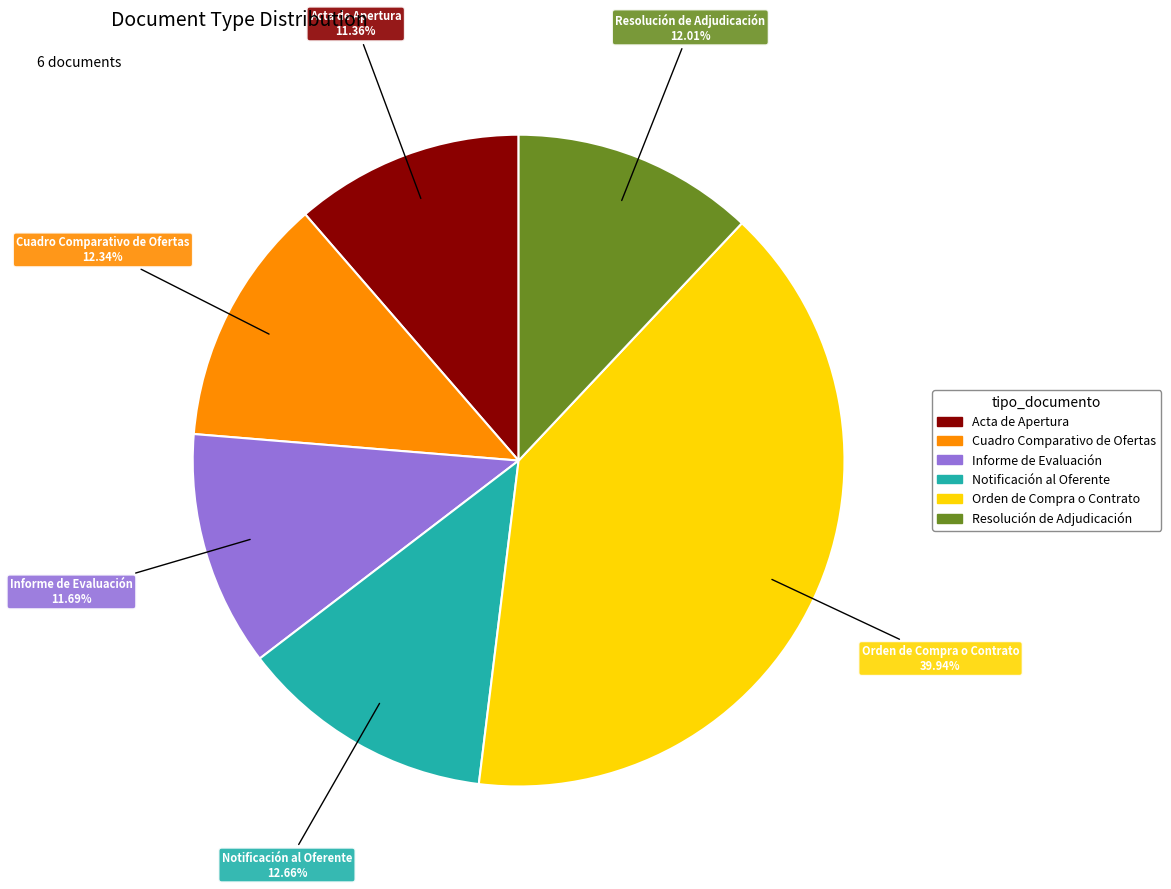

Which slice is the largest?

Orden de Compra o Contrato